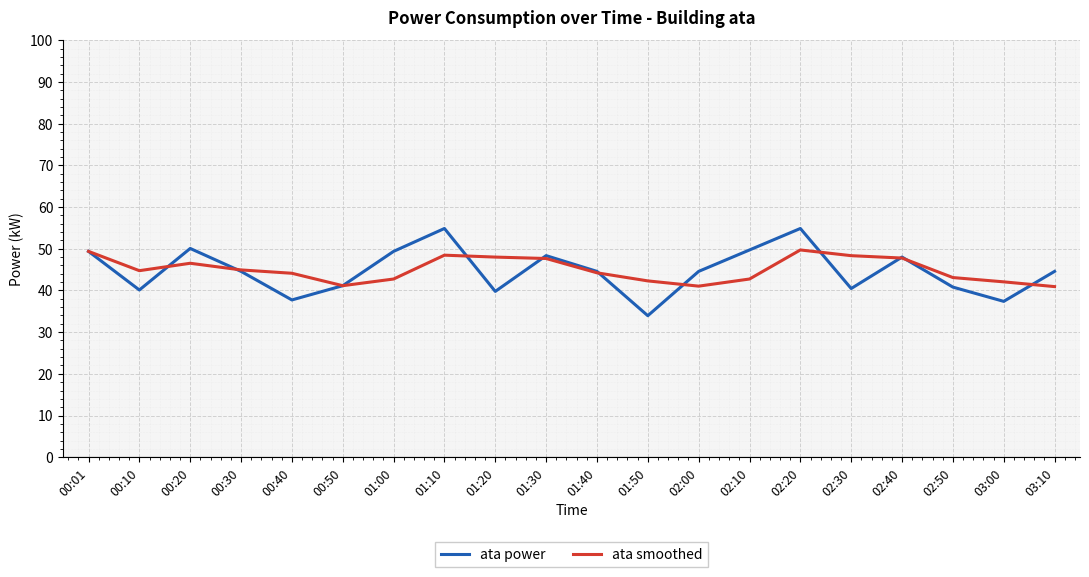

What is the total value across all series at 00:40?

81.8